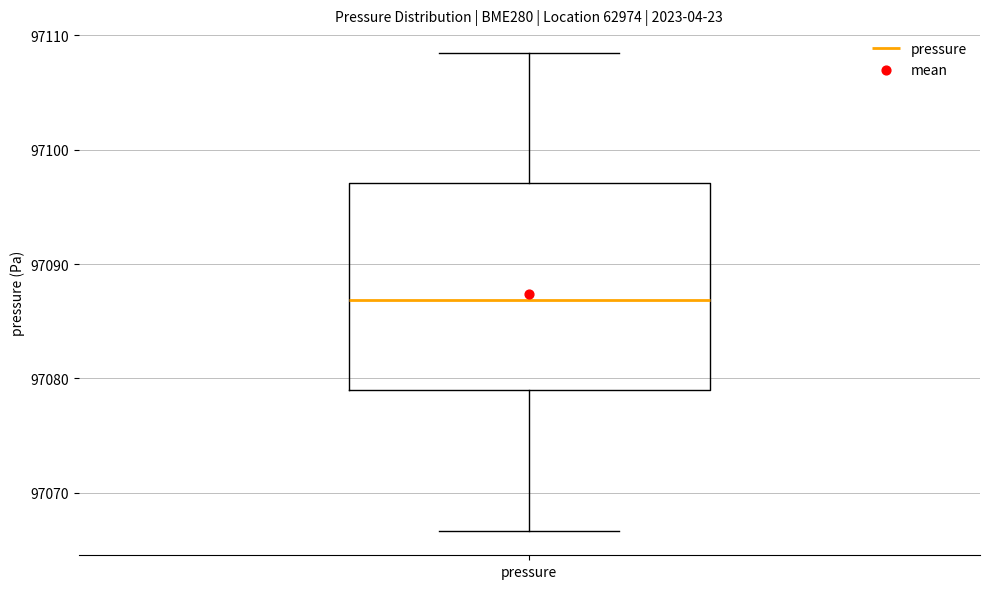

Where is the lower edge of the box for pressure on the y-axis? The values are not printed on the chart, so give them approximately, as read against the axis.

97079